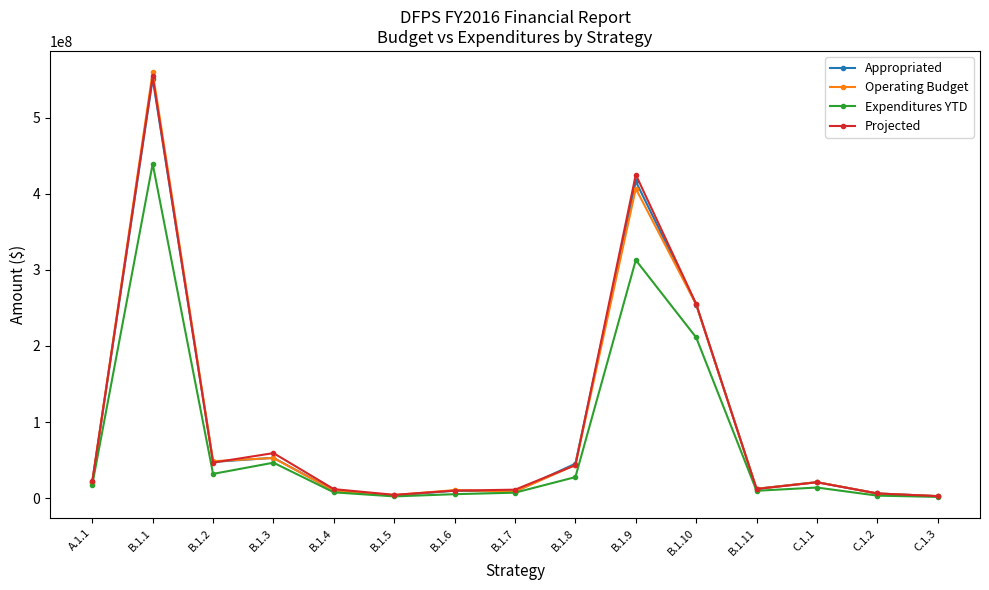

How many values in the Projected series are below 20807599?

7